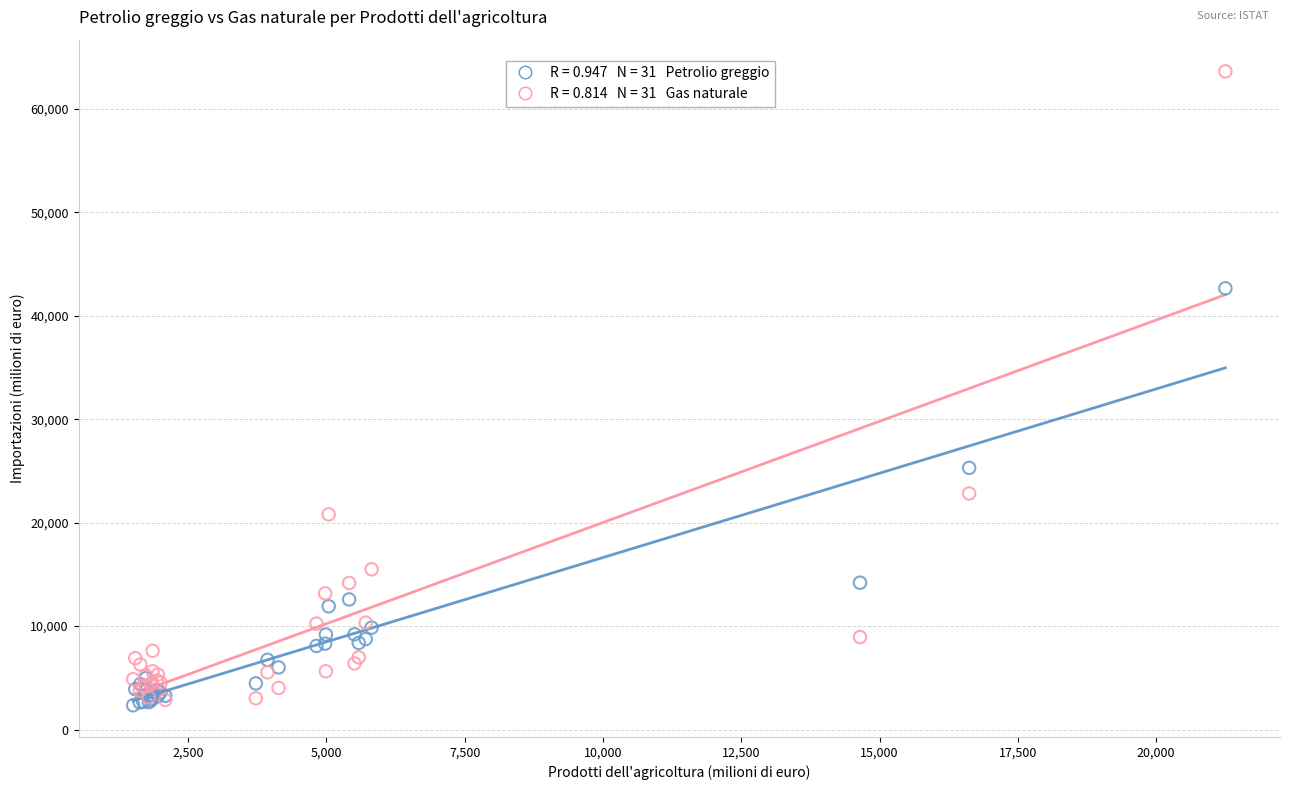

Across all series, what Y value is closest to 32987?

25297.7